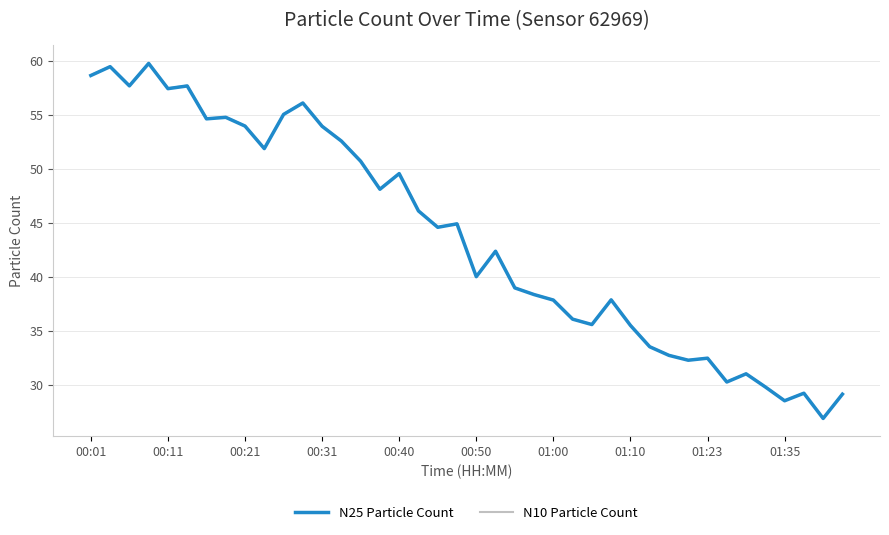

What is the difference between the second highest and second lowest values in the N25 Particle Count series?

31.0